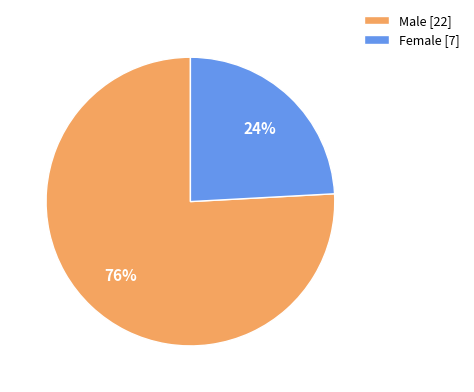

Is there any slice that represents more than half of the pie?

Yes